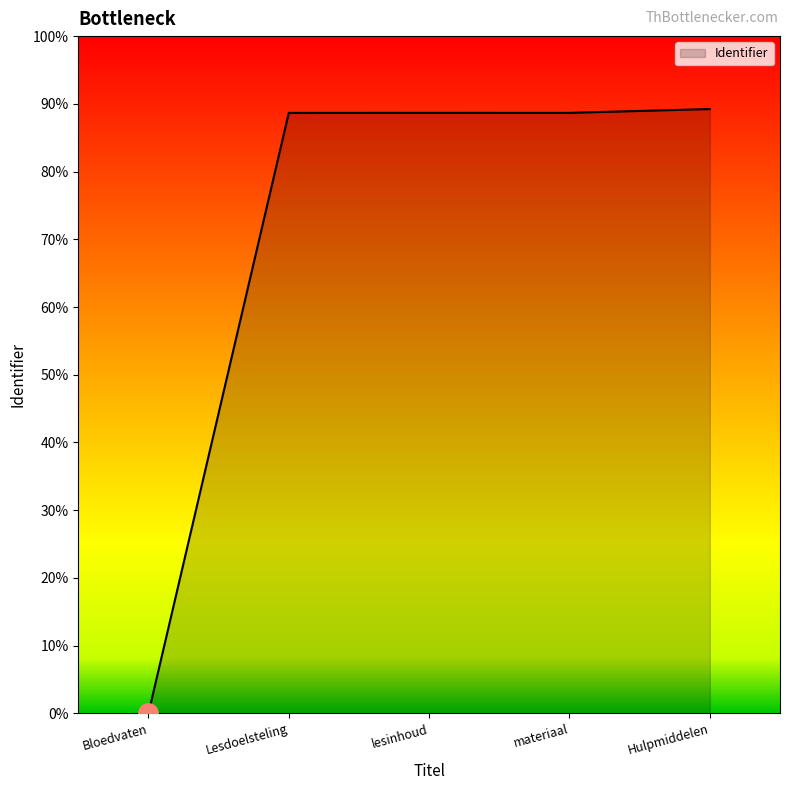

True or false: there are more than 2 points higher than both neighbors.

False